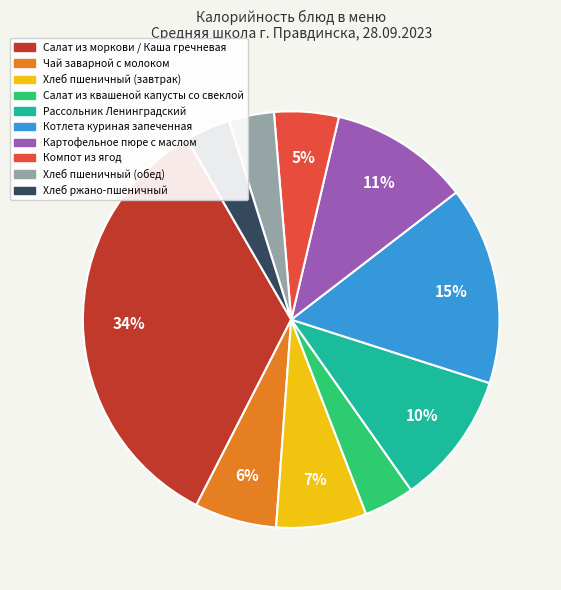

To the nearest percent, what is the average slice percentage?

10%